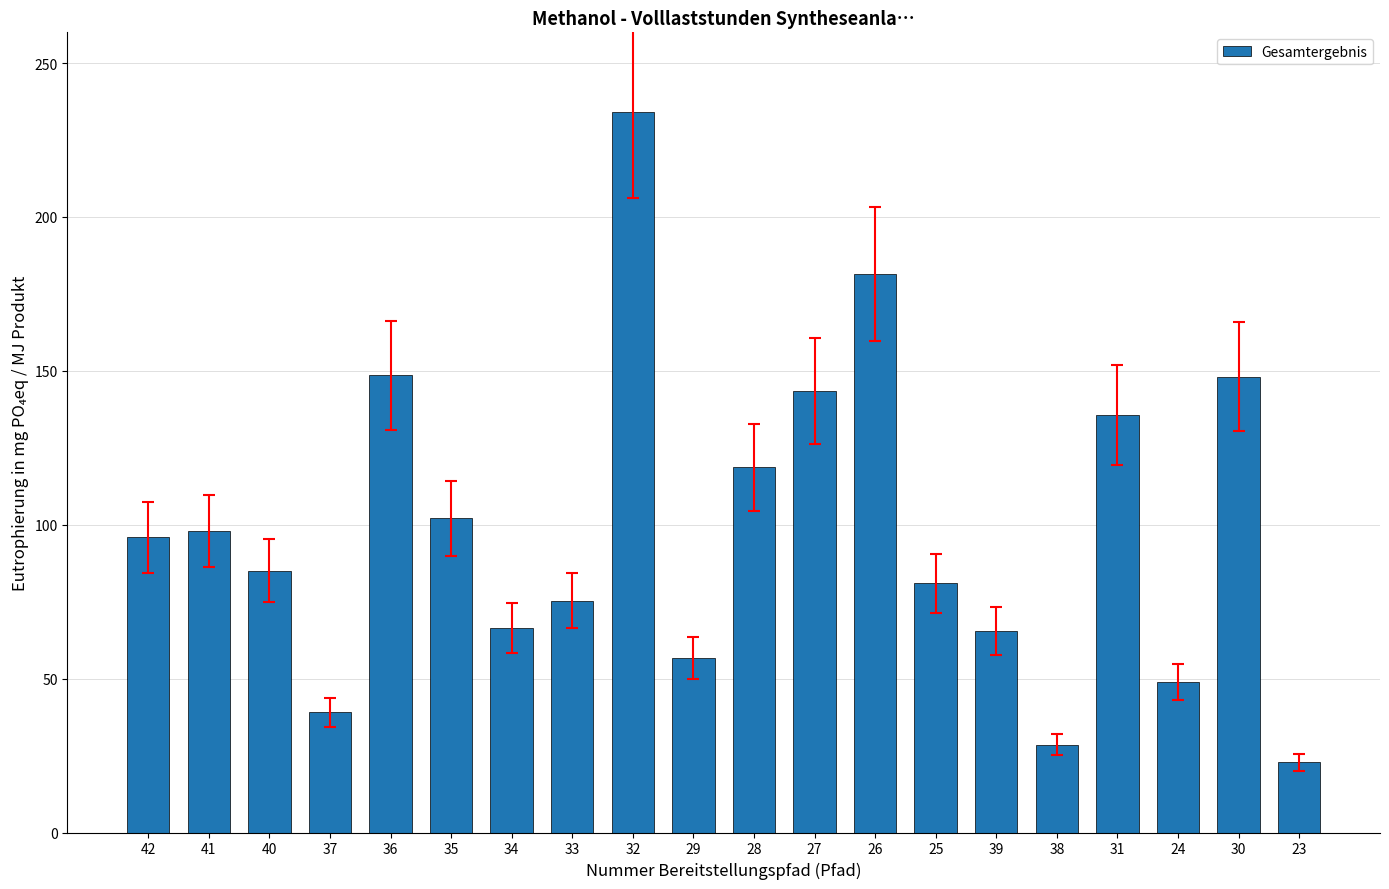

Is it true that the value at 25 is 113.3?

False